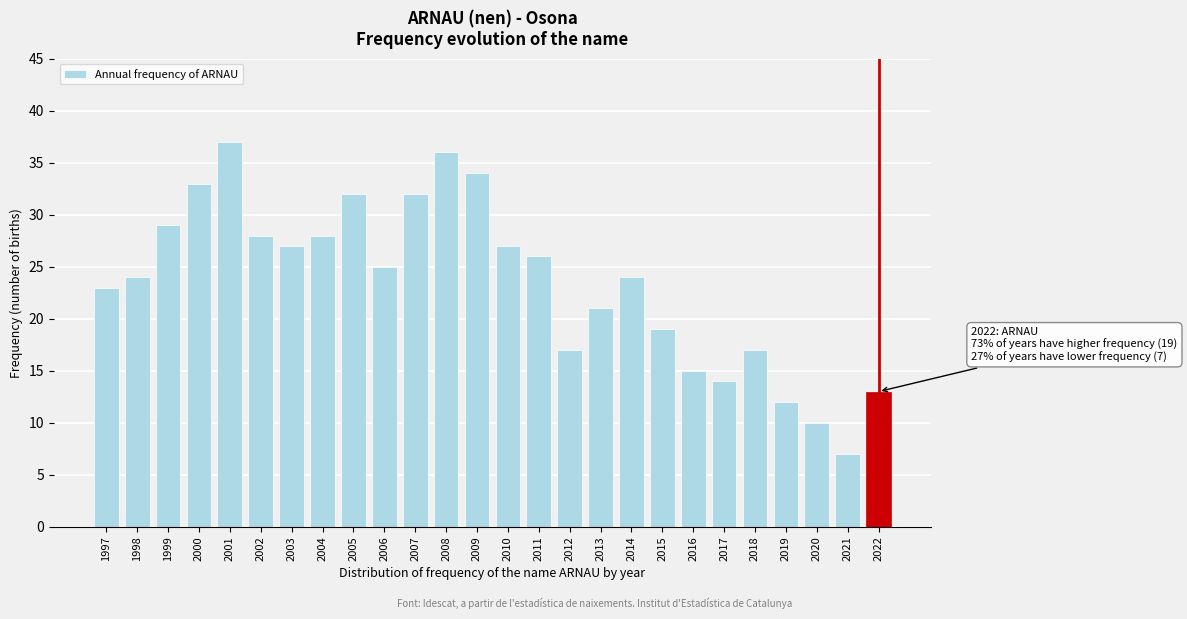

Reading right to left, what are all the values shown in this chart?

13	7	10	12	17	14	15	19	24	21	17	26	27	34	36	32	25	32	28	27	28	37	33	29	24	23